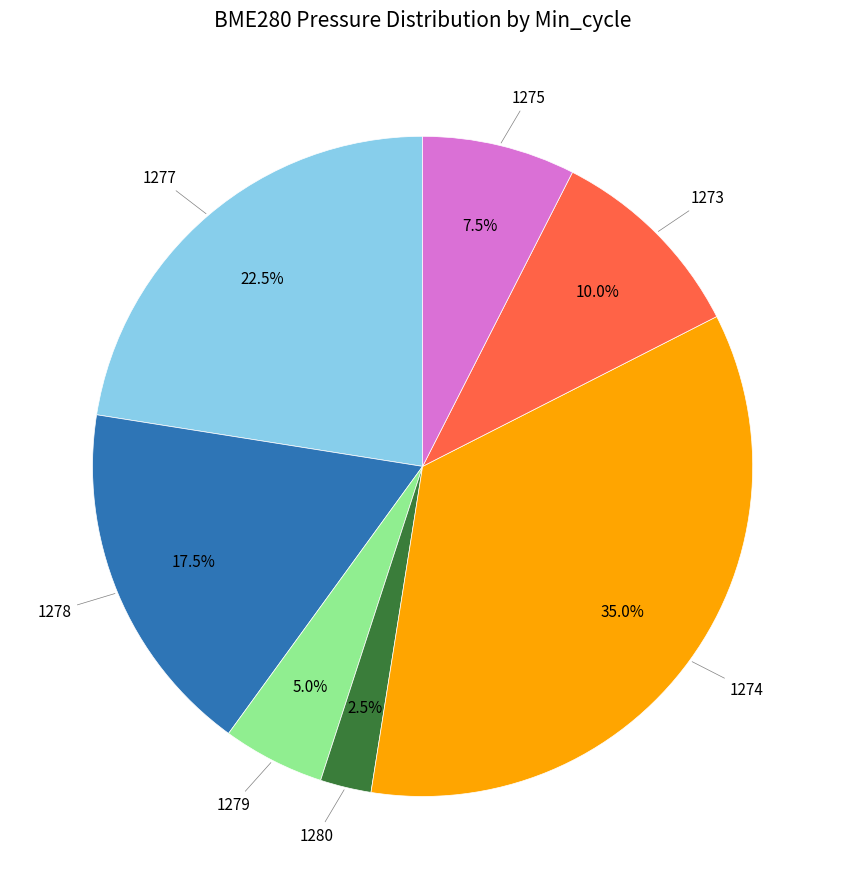

Is there any slice that represents more than half of the pie?

No